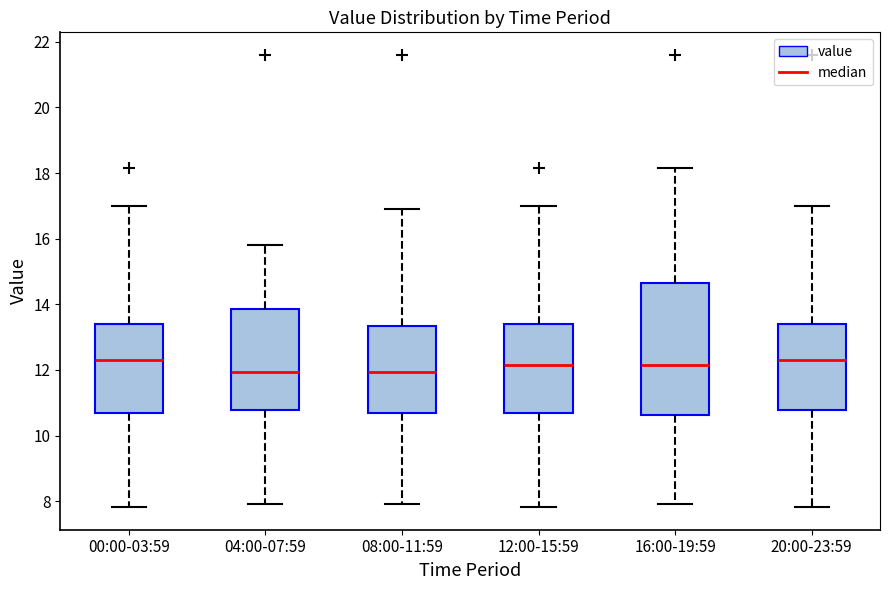

Where does the lower whisker of the box for 16:00-19:59 end on the y-axis? The values are not printed on the chart, so give them approximately, as read against the axis.

8.0